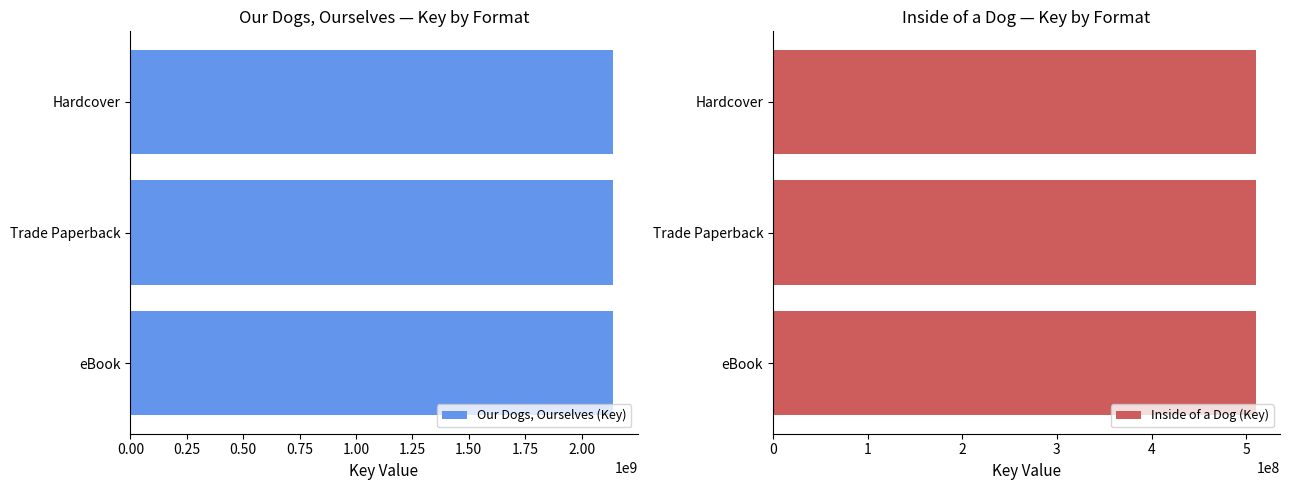

What is the value of the Trade Paperback bar at the 2nd from the left?

510117673